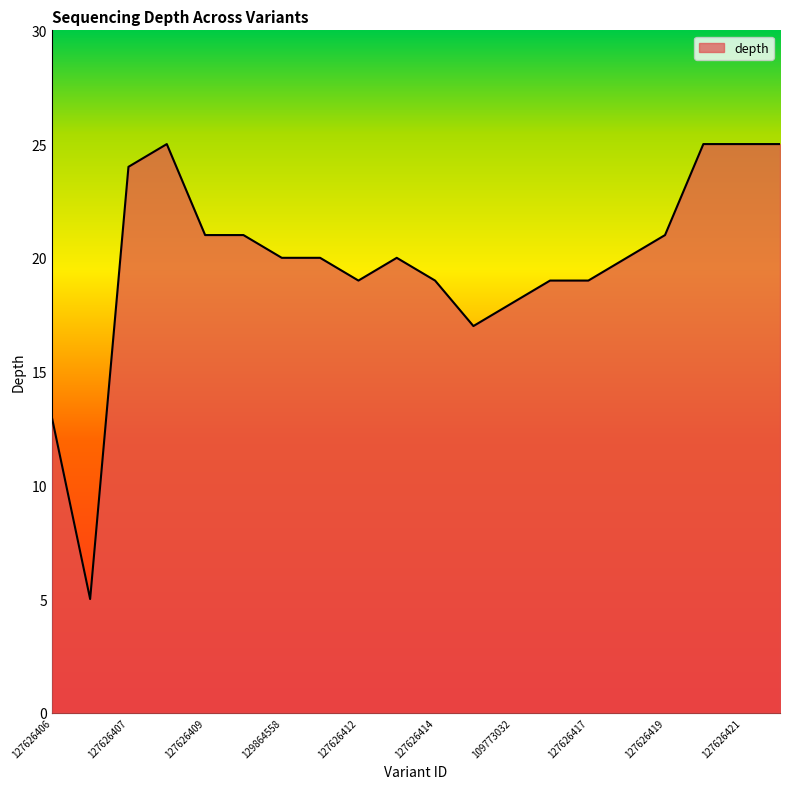

What is the difference between the maximum and minimum values?

20